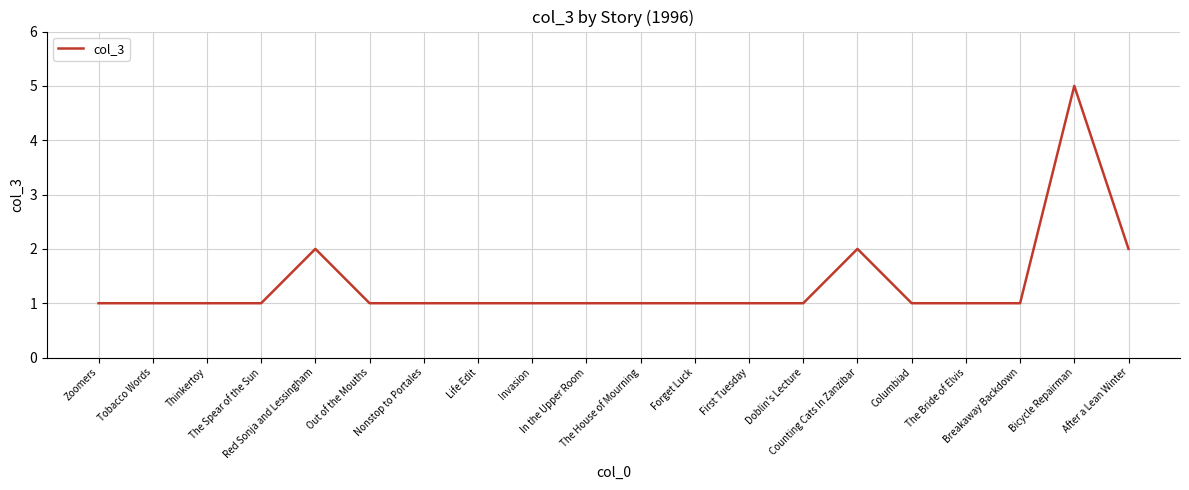

What is the maximum value shown in the chart?

5